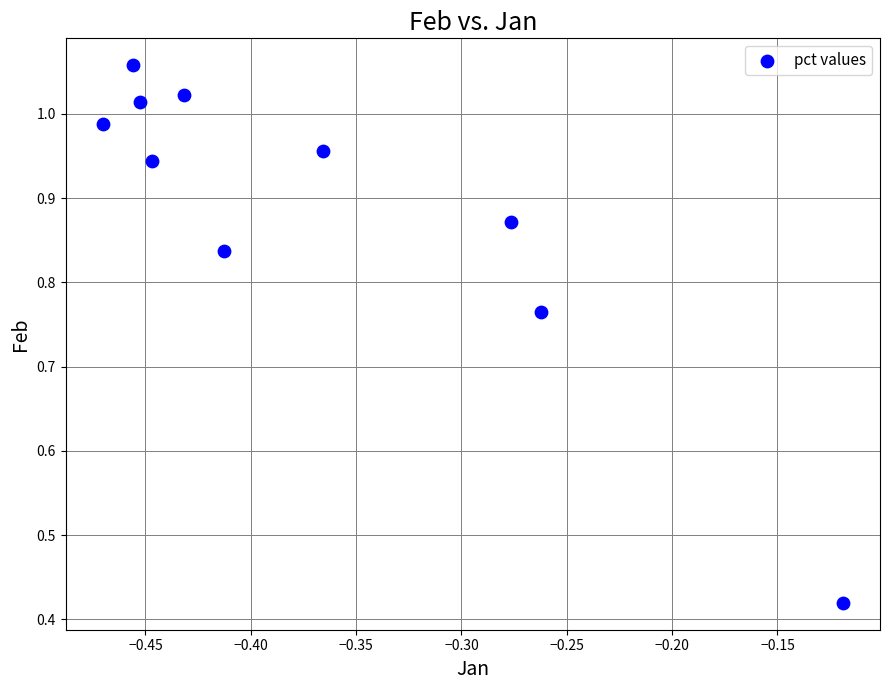

What is the average X value?

-0.4